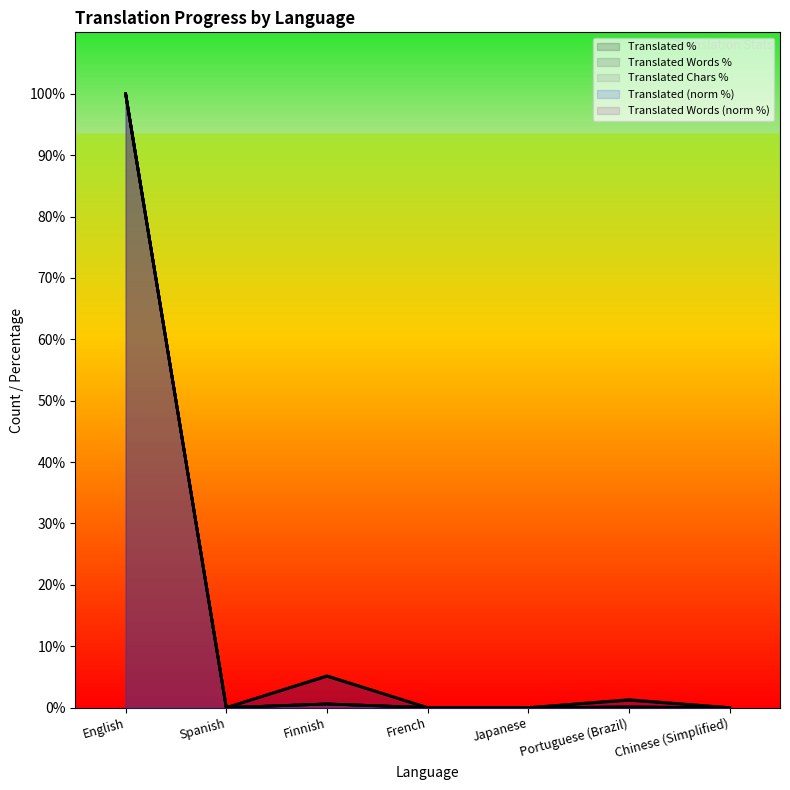

How many values in translated_words_percent are above zero?

3